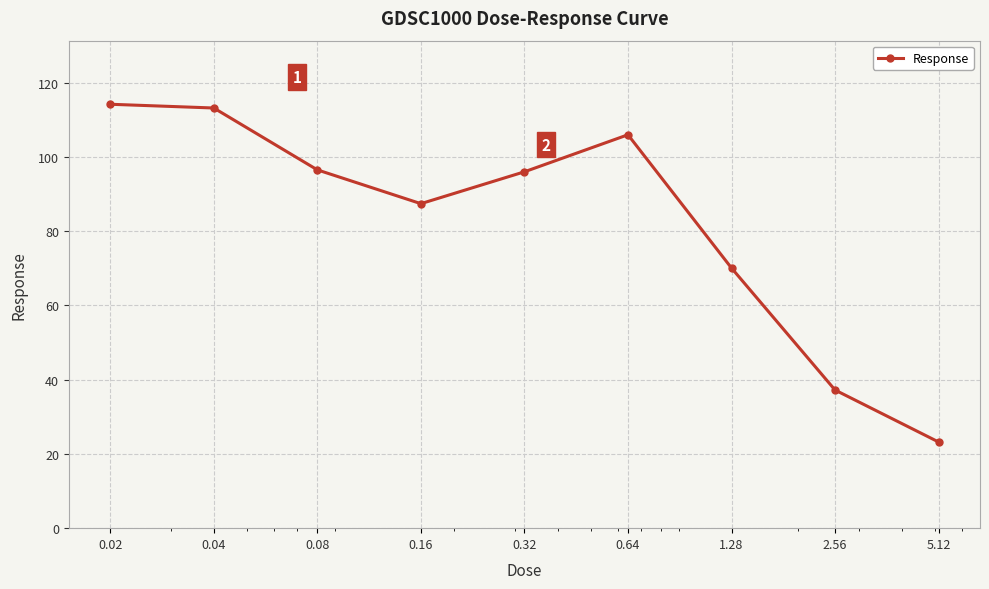

What is the average value?

82.6